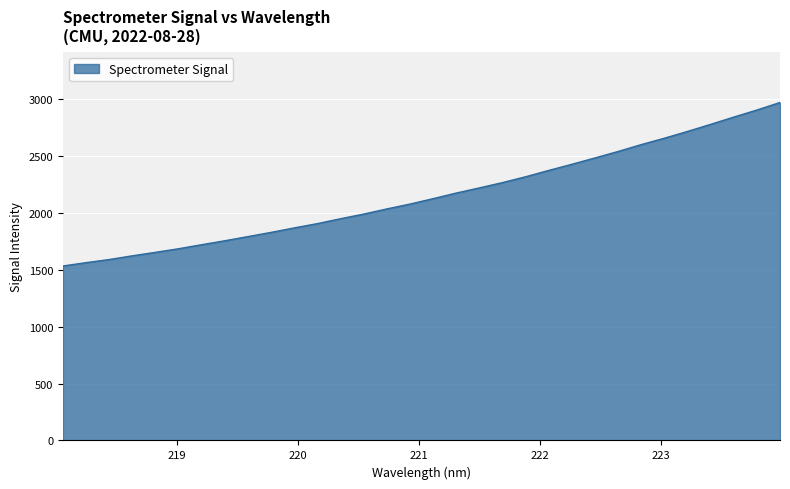

What is the minimum value shown in the chart?

1531.6